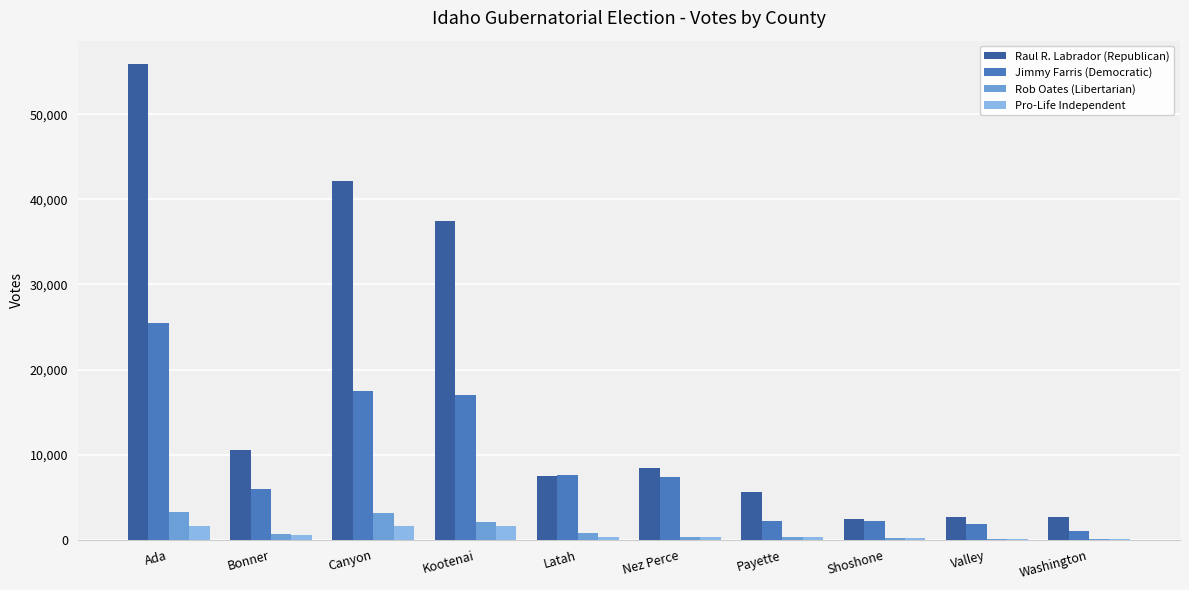

Where is Raul R. Labrador (Republican) nearest to the value 29152?

Kootenai